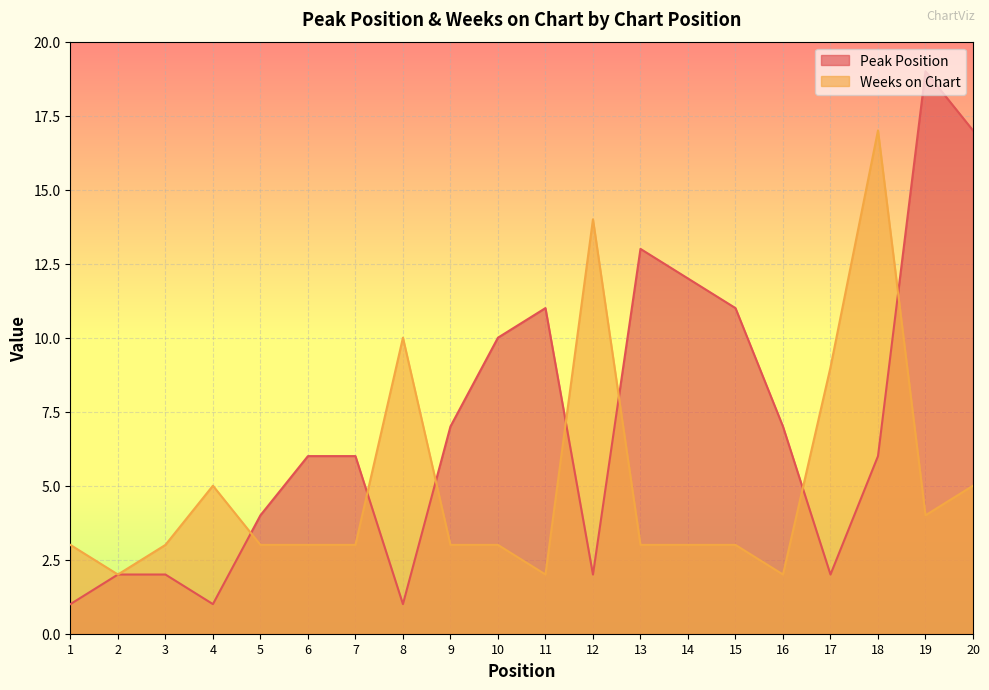

True or false: Weeks on Chart and Peak Position cross at least once.

True